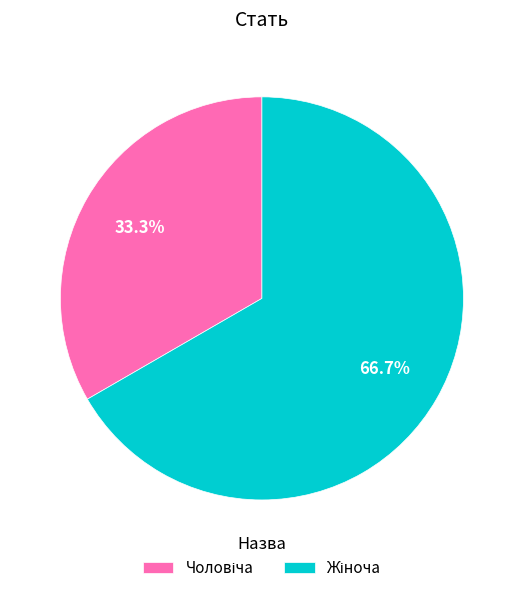

Does any single category account for the majority?

Yes